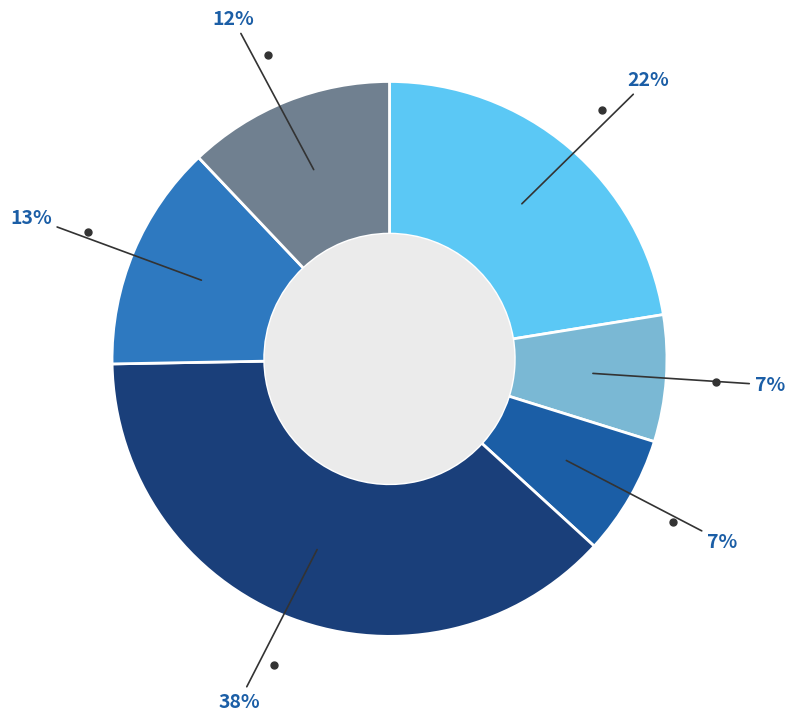

Is there any slice that represents more than half of the pie?

No